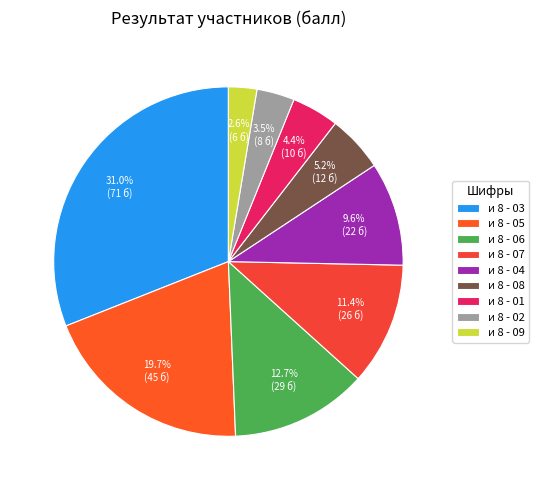

Is и 8 - 05 the majority of the pie?

No